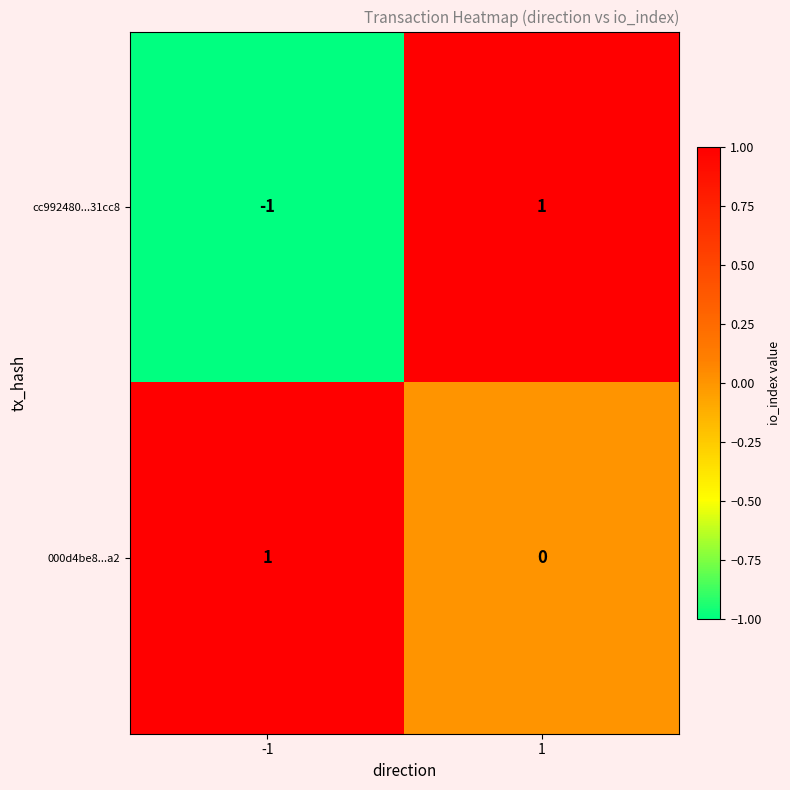

Rank the series at 1 from lowest to highest value.

000d4be8...a2, cc992480...31cc8